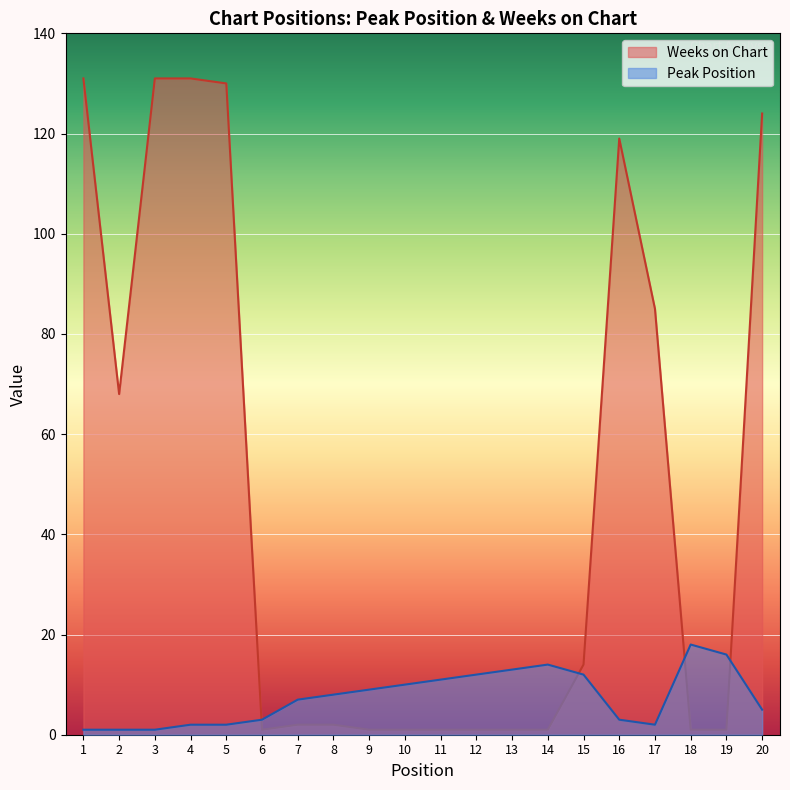

What is the minimum value shown in the chart?

1